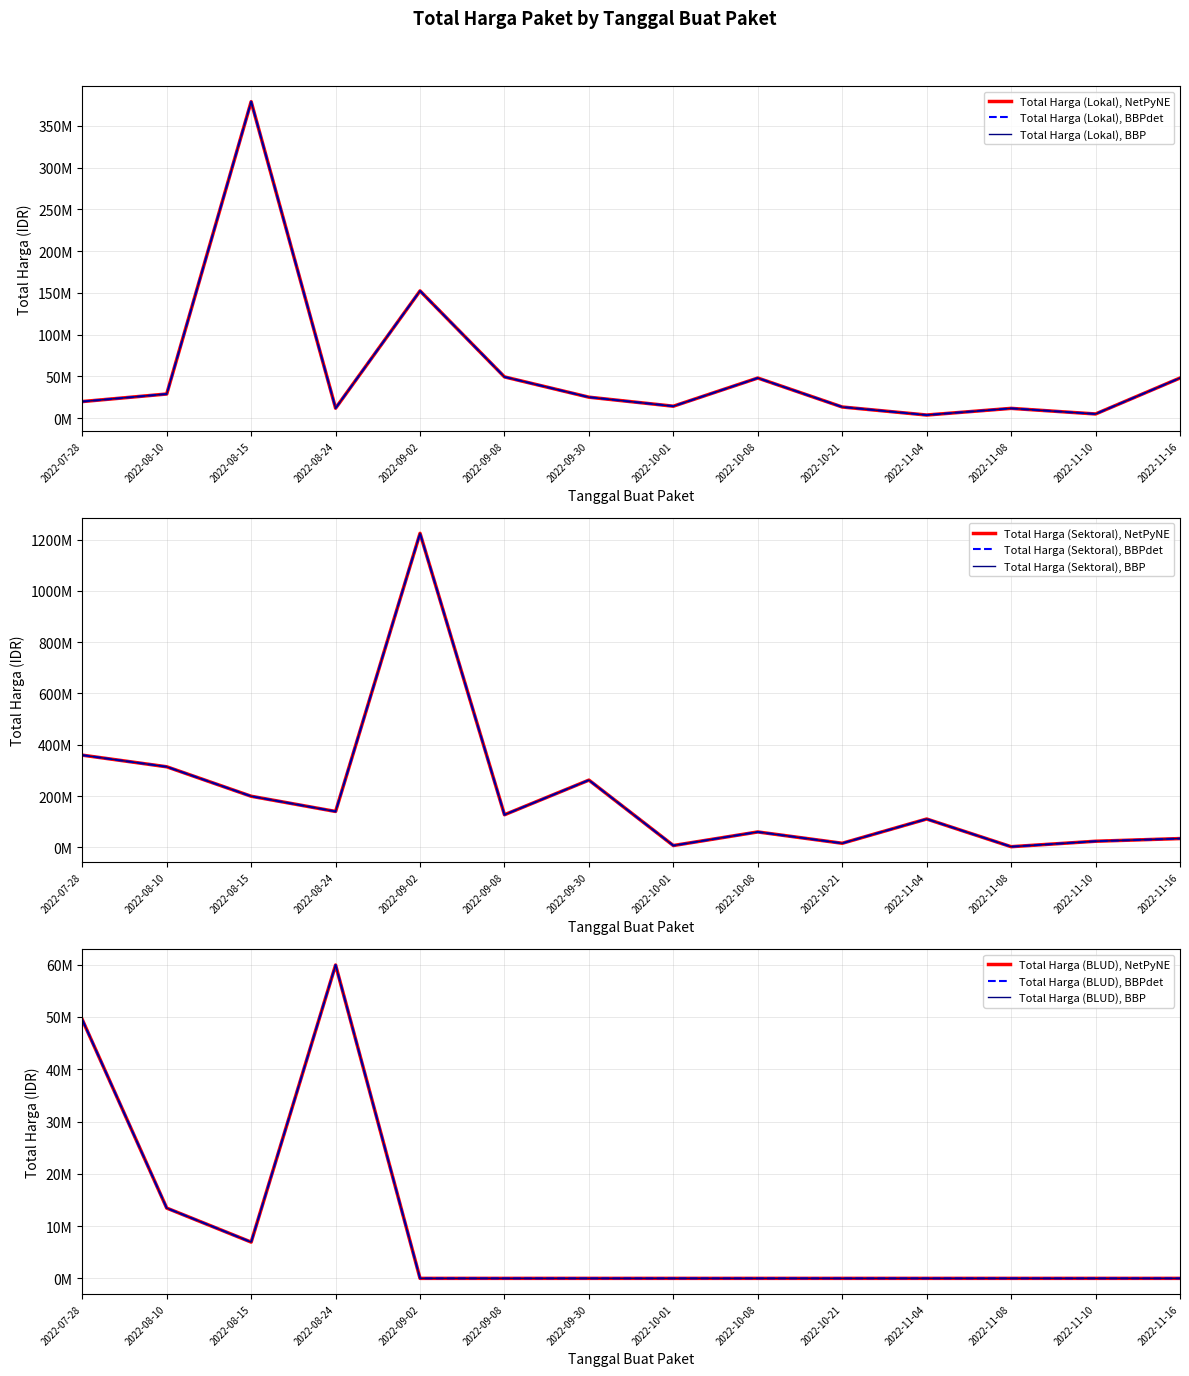

Reading left to right, transcribe all the data shown in this chart.

Total Harga (Lokal): 2022-07-28=19950000	2022-08-10=29000000	2022-08-15=379075000	2022-08-24=12000000	2022-09-02=152477000	2022-09-08=49478000	2022-09-30=25200000	2022-10-01=14400000	2022-10-08=48140000	2022-10-21=13442000	2022-11-04=3825000	2022-11-08=11800000	2022-11-10=5093000	2022-11-16=48140000
Total Harga (Sektoral): 2022-07-28=359500000	2022-08-10=314121780	2022-08-15=199200000	2022-08-24=139800000	2022-09-02=1224682000	2022-09-08=127000000	2022-09-30=262118150	2022-10-01=6936000	2022-10-08=59935000	2022-10-21=15787200	2022-11-04=110389990	2022-11-08=2395750	2022-11-10=23680800	2022-11-16=34132505
Total Harga (BLUD): 2022-07-28=49478000	2022-08-10=13442000	2022-08-15=6936000	2022-08-24=59935000	2022-09-02=0	2022-09-08=0	2022-09-30=0	2022-10-01=0	2022-10-08=0	2022-10-21=0	2022-11-04=0	2022-11-08=0	2022-11-10=0	2022-11-16=0